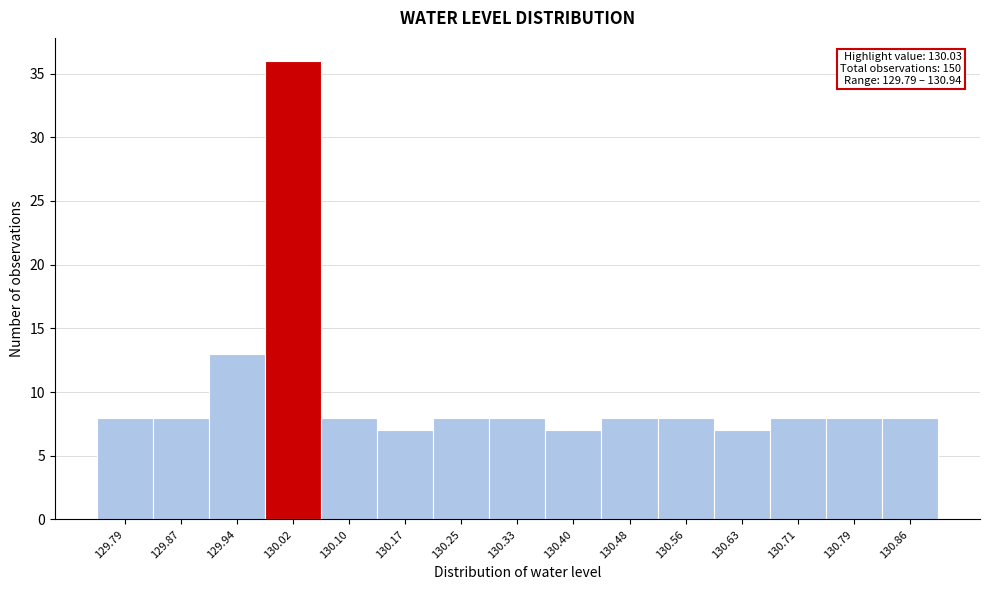

Reading left to right, what are all the values shown in this chart?

129.79=8	129.87=8	129.94=13	130.02=36	130.10=8	130.17=7	130.25=8	130.33=8	130.40=7	130.48=8	130.56=8	130.63=7	130.71=8	130.79=8	130.86=8